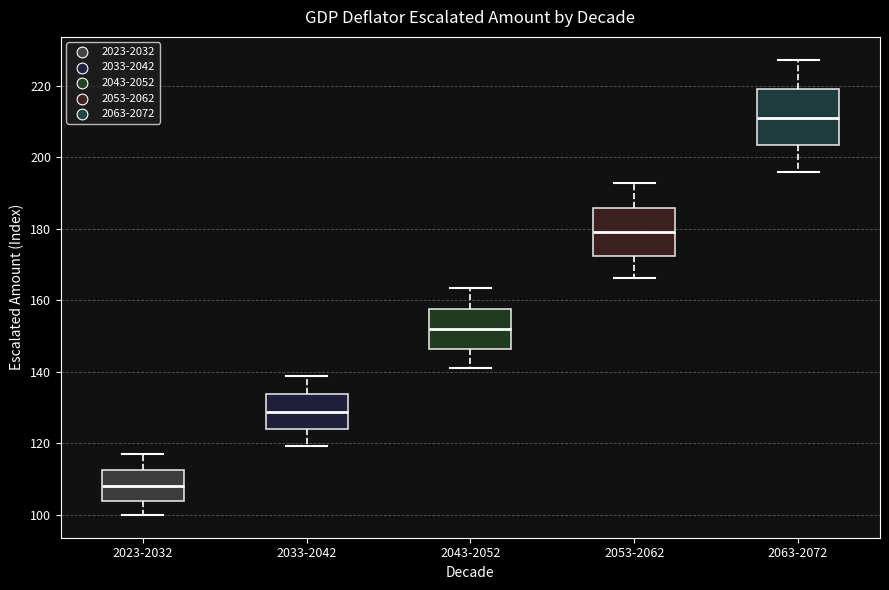

Reading left to right, read every box against the y-axis: the position of its median line, the range the box covers, and the ends of its whiskers. The values are not printed on the chart, so give them approximately, as read against the axis.

2023-2032: median 108, box 104 to 112, whiskers 100 to 118
2033-2042: median 128, box 124 to 134, whiskers 120 to 138
2043-2052: median 152, box 146 to 158, whiskers 142 to 164
2053-2062: median 180, box 172 to 186, whiskers 166 to 192
2063-2072: median 212, box 204 to 220, whiskers 196 to 228